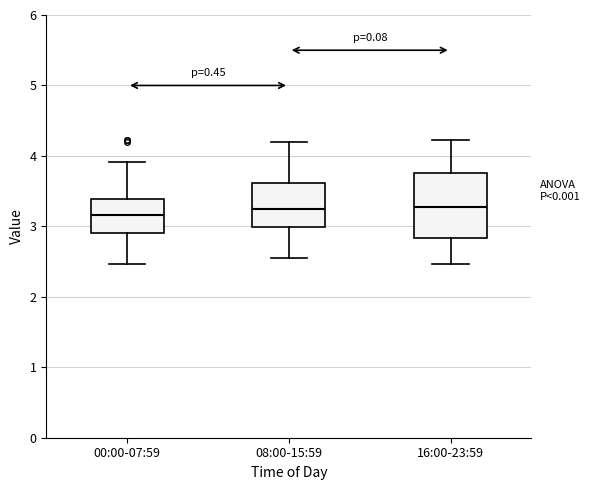

Which box is the tallest, from its lower edge to its upper edge?

16:00-23:59